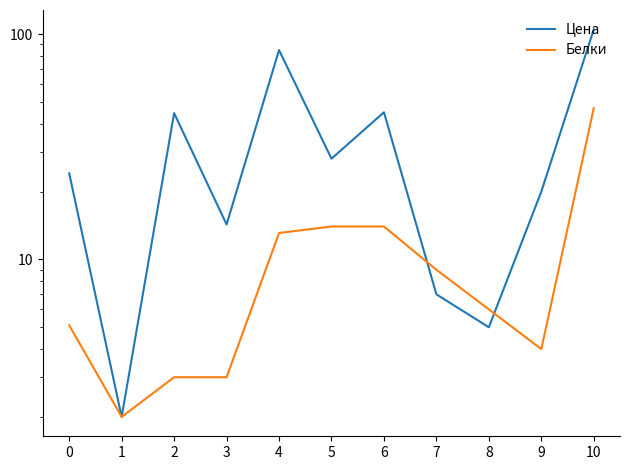

Rank the series by their average value, from highest to lowest.

Цена, Белки